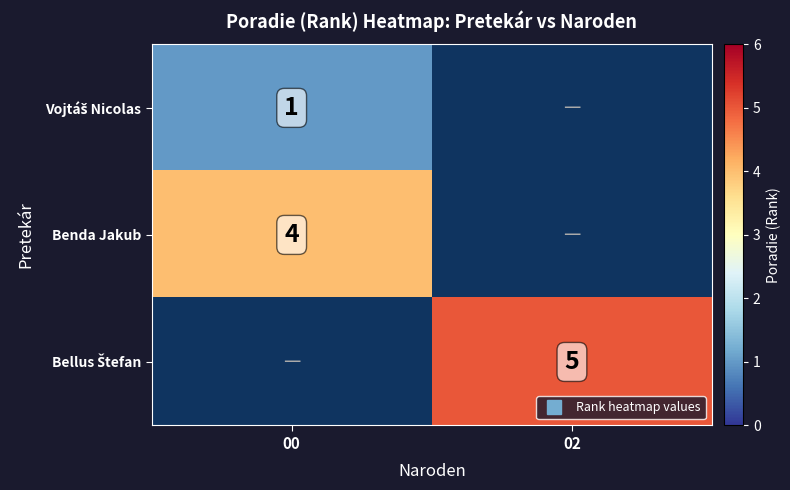

Rank the series at 00 from lowest to highest value.

Vojtáš Nicolas, Benda Jakub, Bellus Štefan